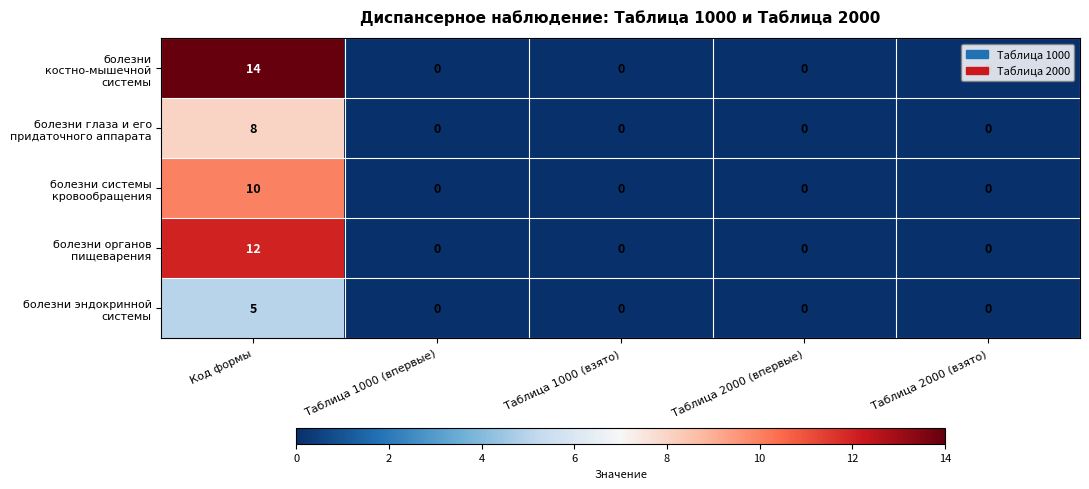

At which category is the sum across all series the highest?

Код формы